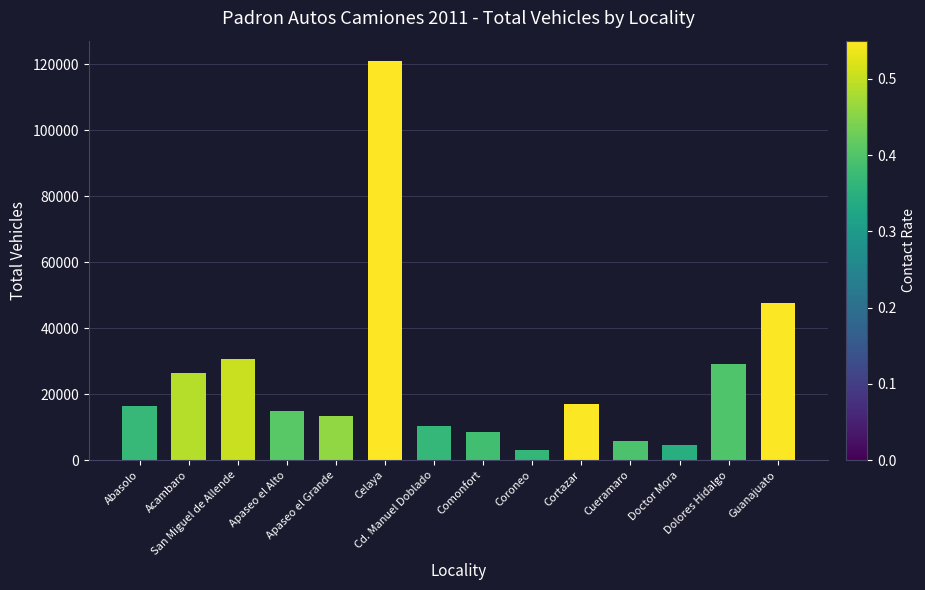

Reading left to right, extract all data points from this chart.

Abasolo=16548	Acambaro=26274	San Miguel de Allende=30770	Apaseo el Alto=15005	Apaseo el Grande=13363	Celaya=121156	Cd. Manuel Doblado=10441	Comonfort=8520	Coroneo=3050	Cortazar=17147	Cueramaro=5853	Doctor Mora=4664	Dolores Hidalgo=29142	Guanajuato=47695